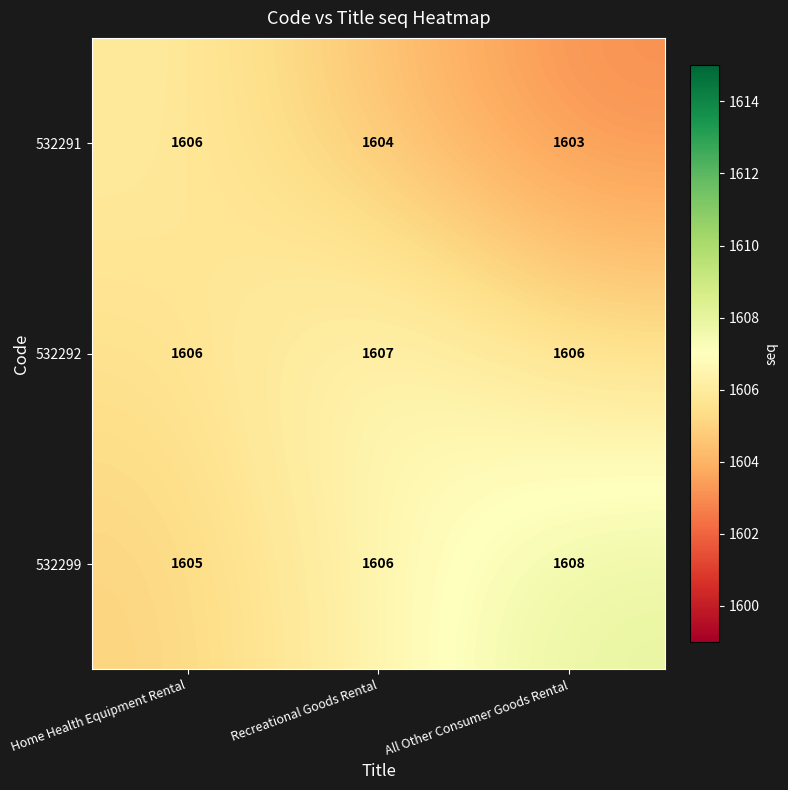

At All Other Consumer Goods Rental, list the series in order from smallest to largest.

532291, 532292, 532299